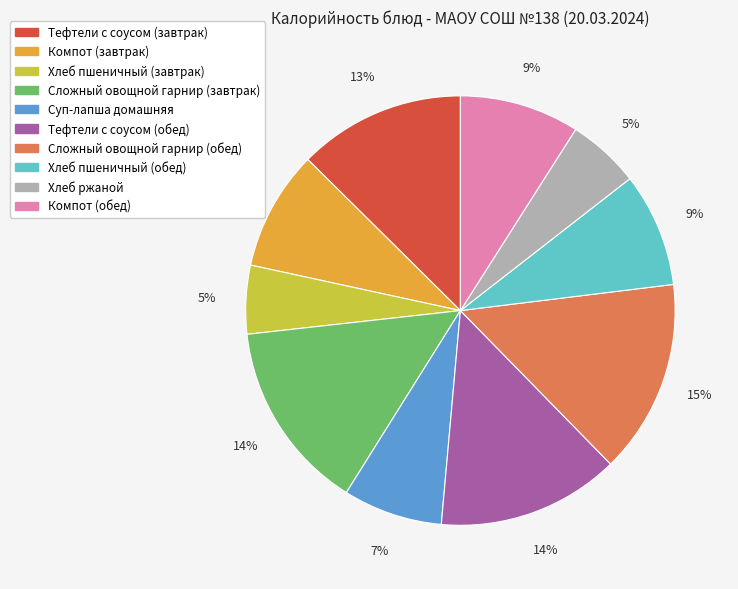

True or false: Суп-лапша домашняя accounts for 7% of the total.

True